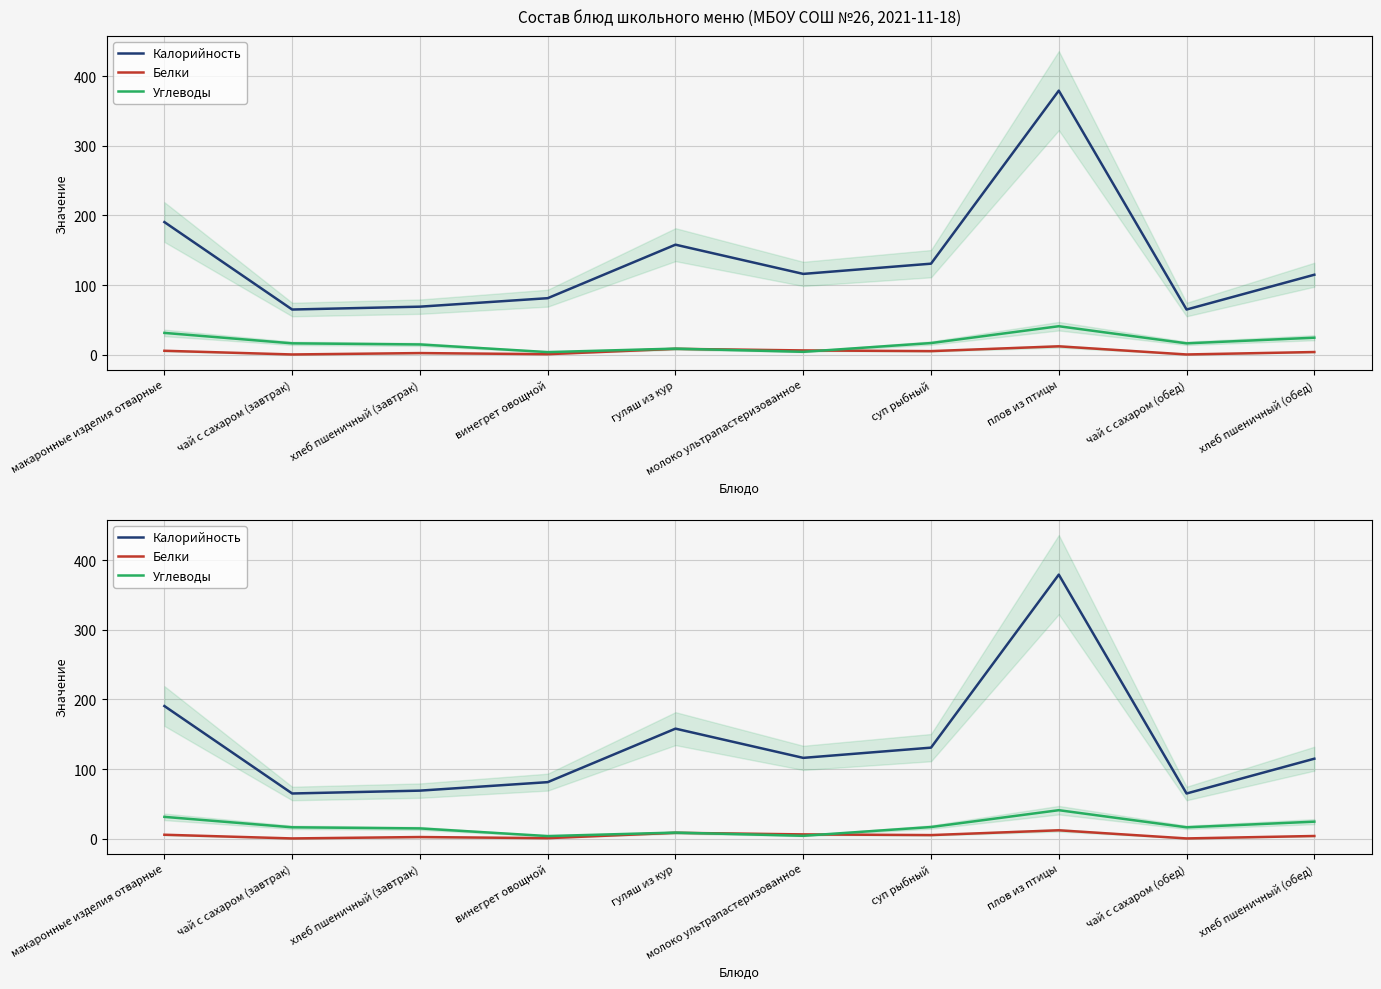

How many data points in Белки are less than 5?

5